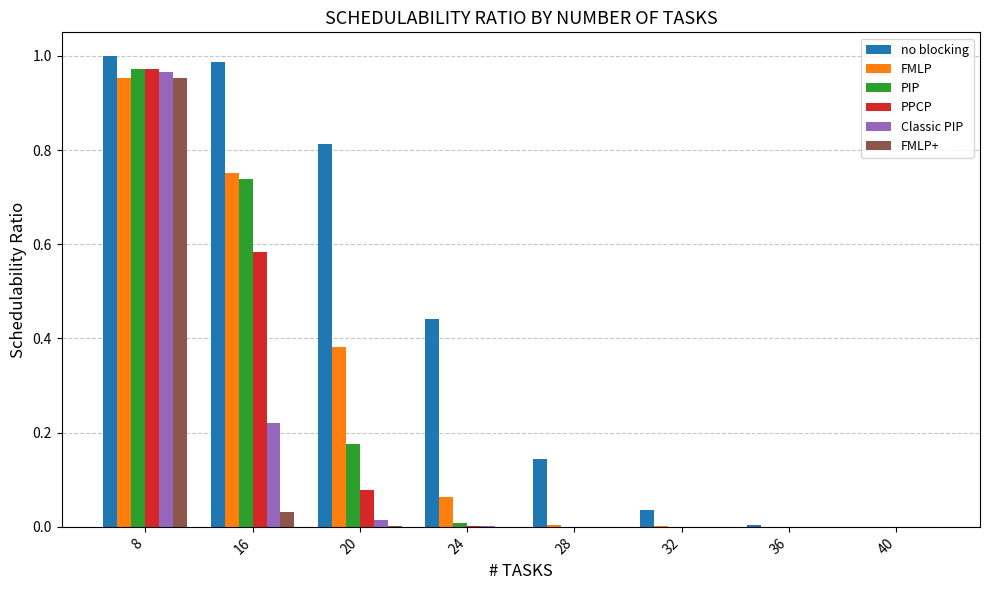

What is the sum of all no blocking values?

3.4